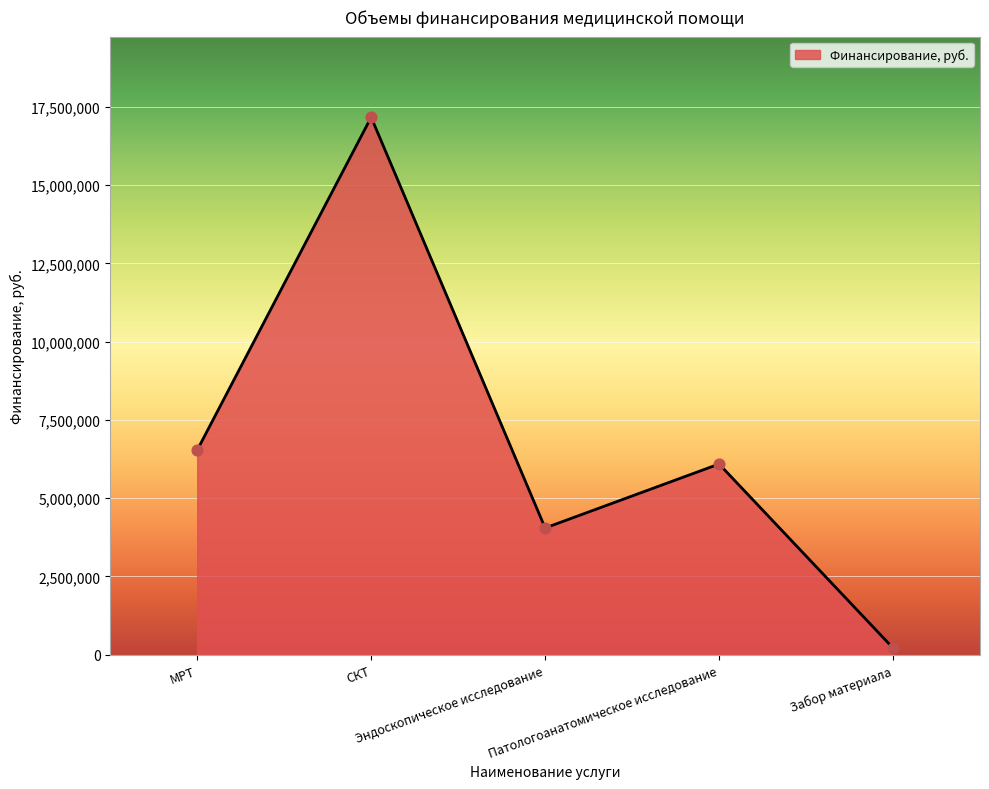

Which has a higher value, МРТ or Эндоскопическое исследование?

МРТ